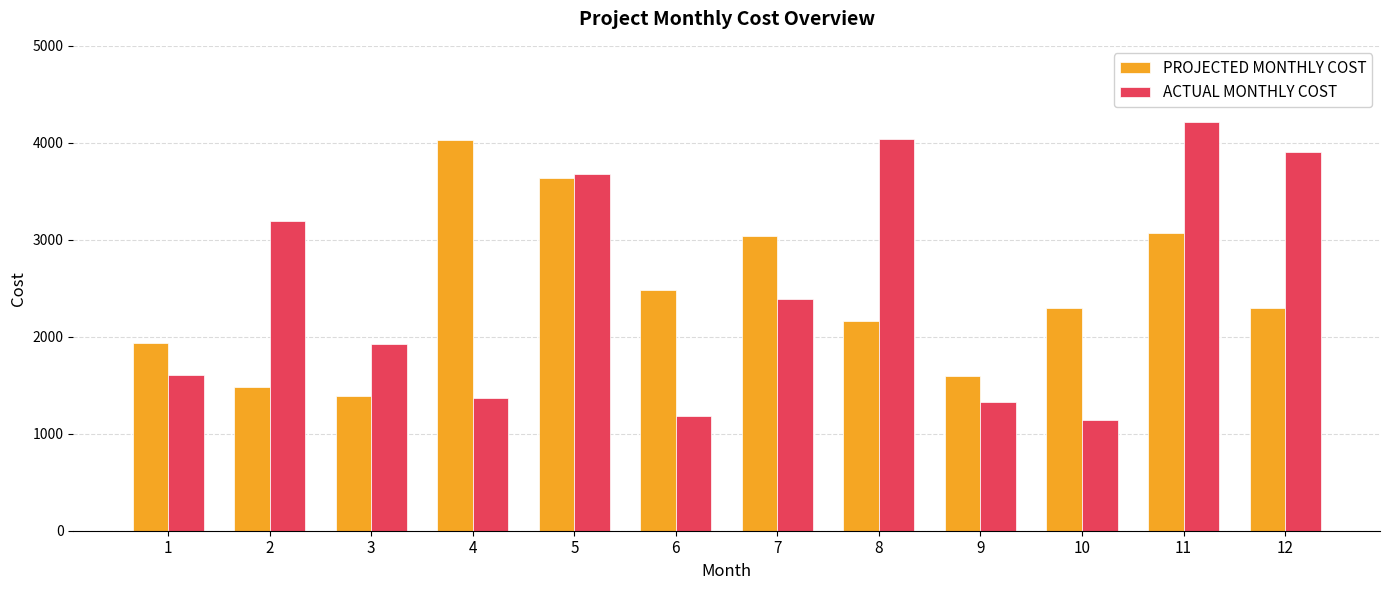

How many bars are there in total?

24